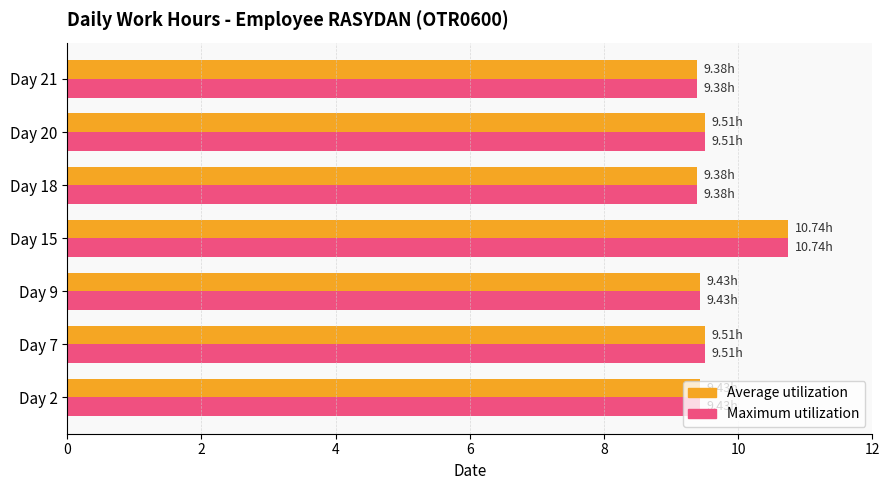

What is the average value of the Maximum utilization series?

9.6